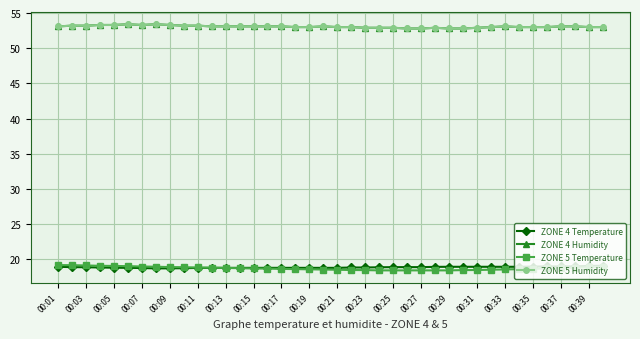

How many interior local valleys does the ZONE 5 Humidity series have?

1